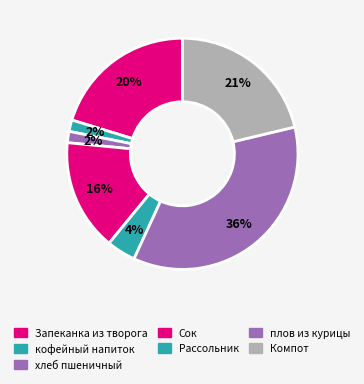

Which category has the biggest portion of the pie?

плов из курицы